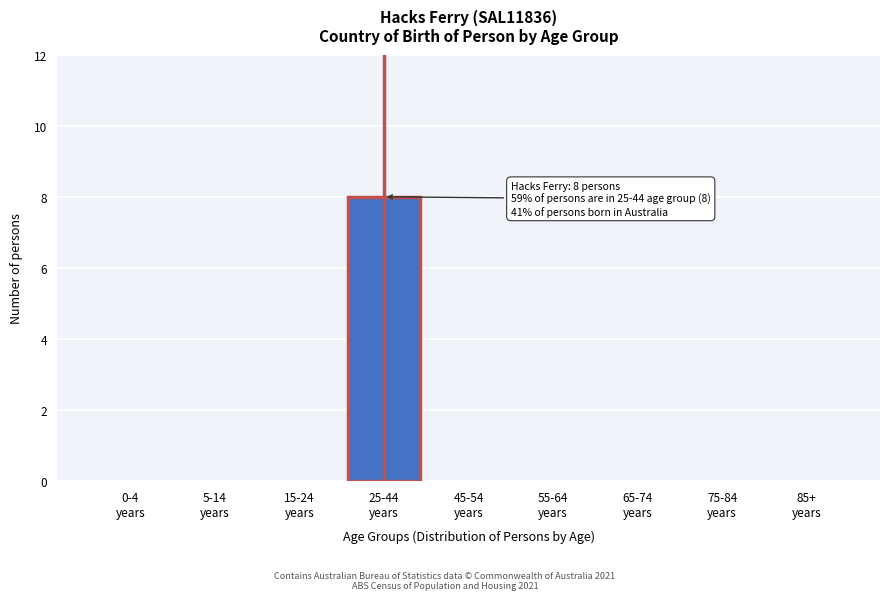

What is the sum of all values?

8